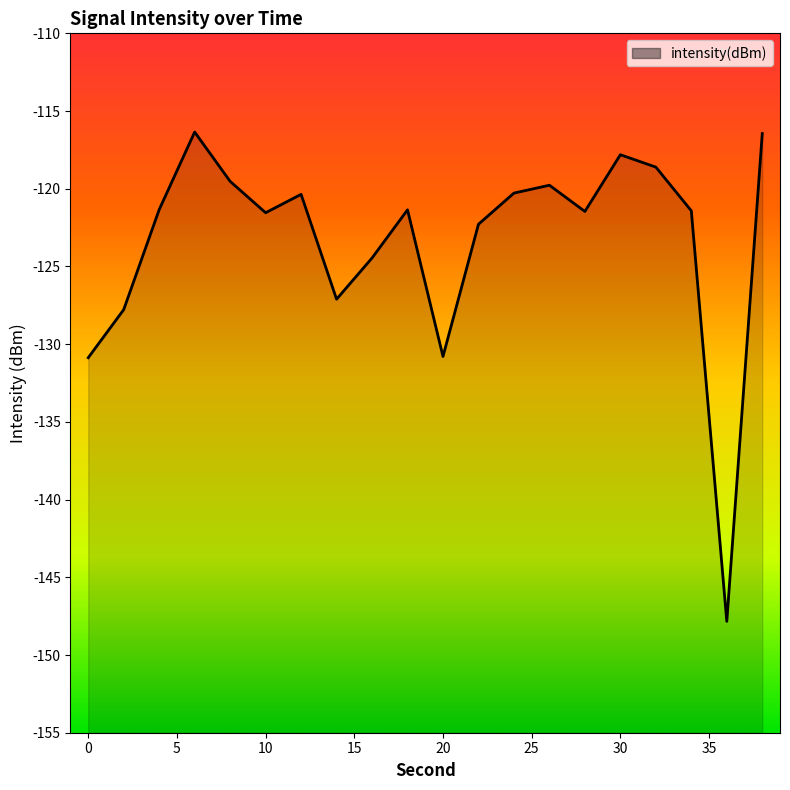

What is the average value?

-123.4